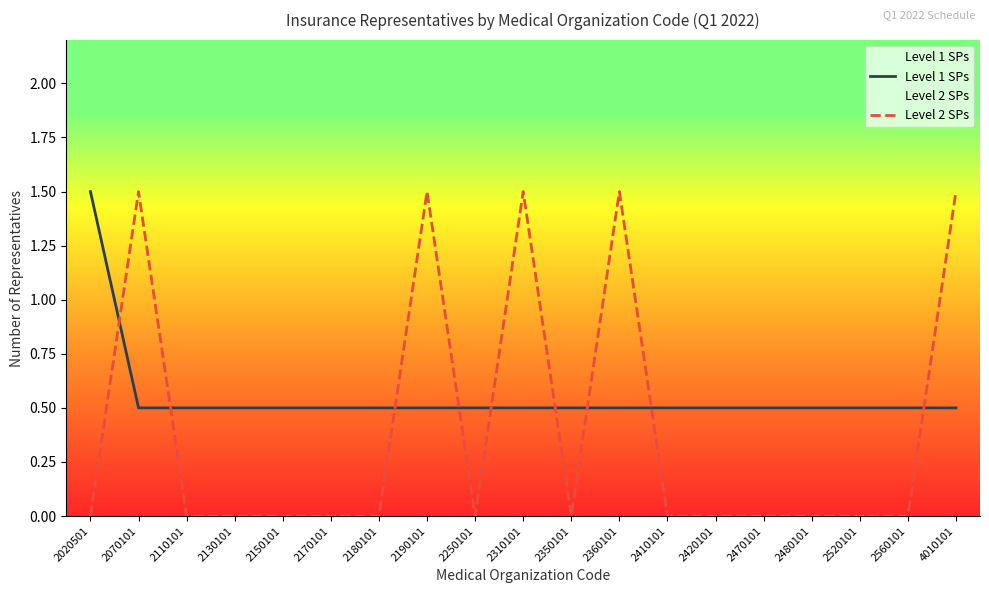

True or false: Level 2 SPs has a value of -0.9 at 2560101.

False